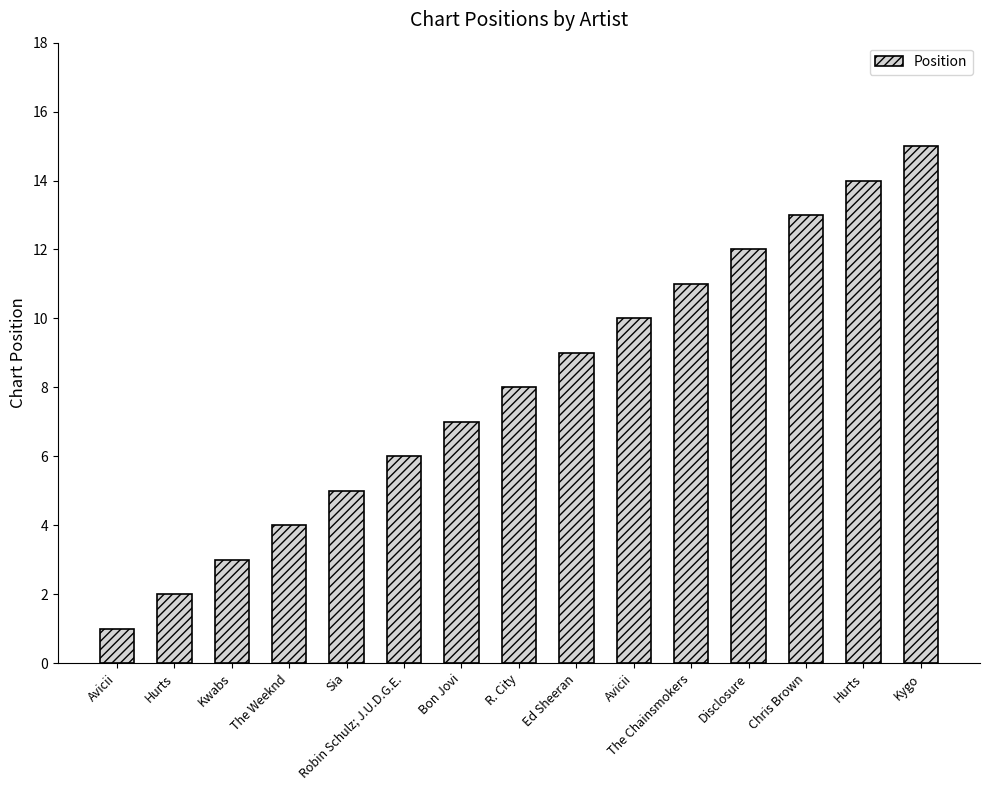

Count the number of data series in this chart.

1